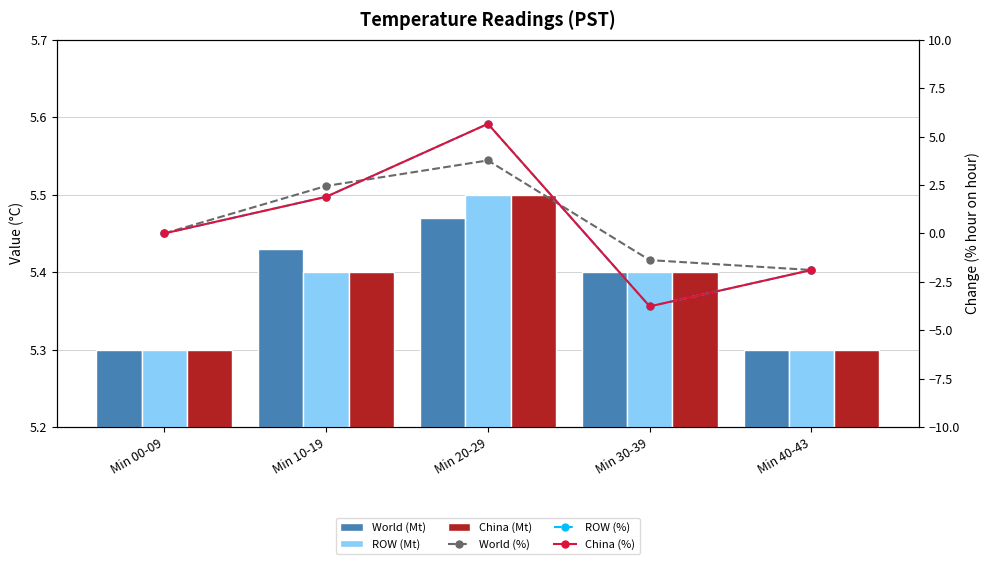

What is the label of the 1st bar from the left?

Min 00-09